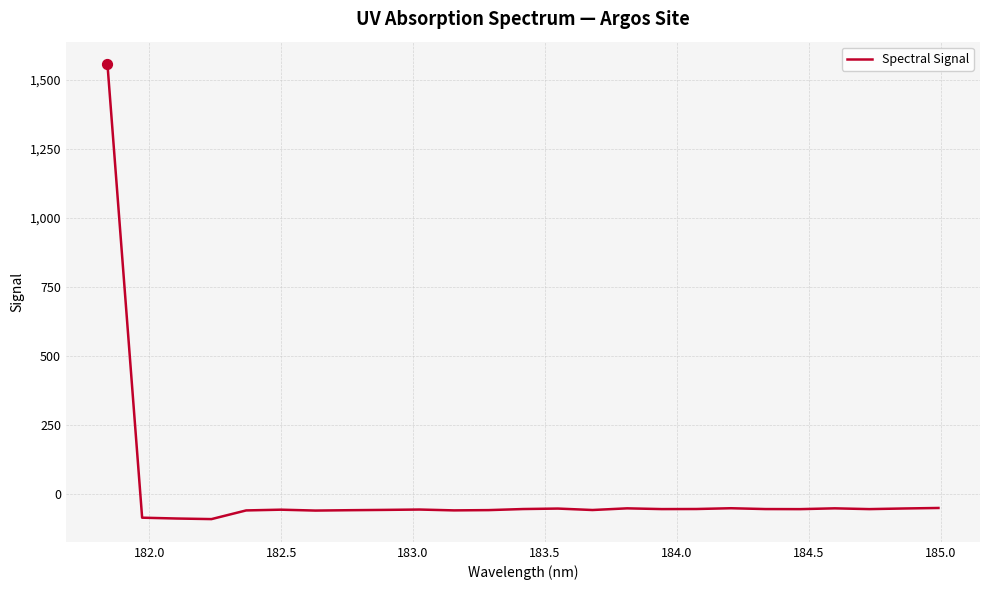

What is the maximum value shown in the chart?

1556.2